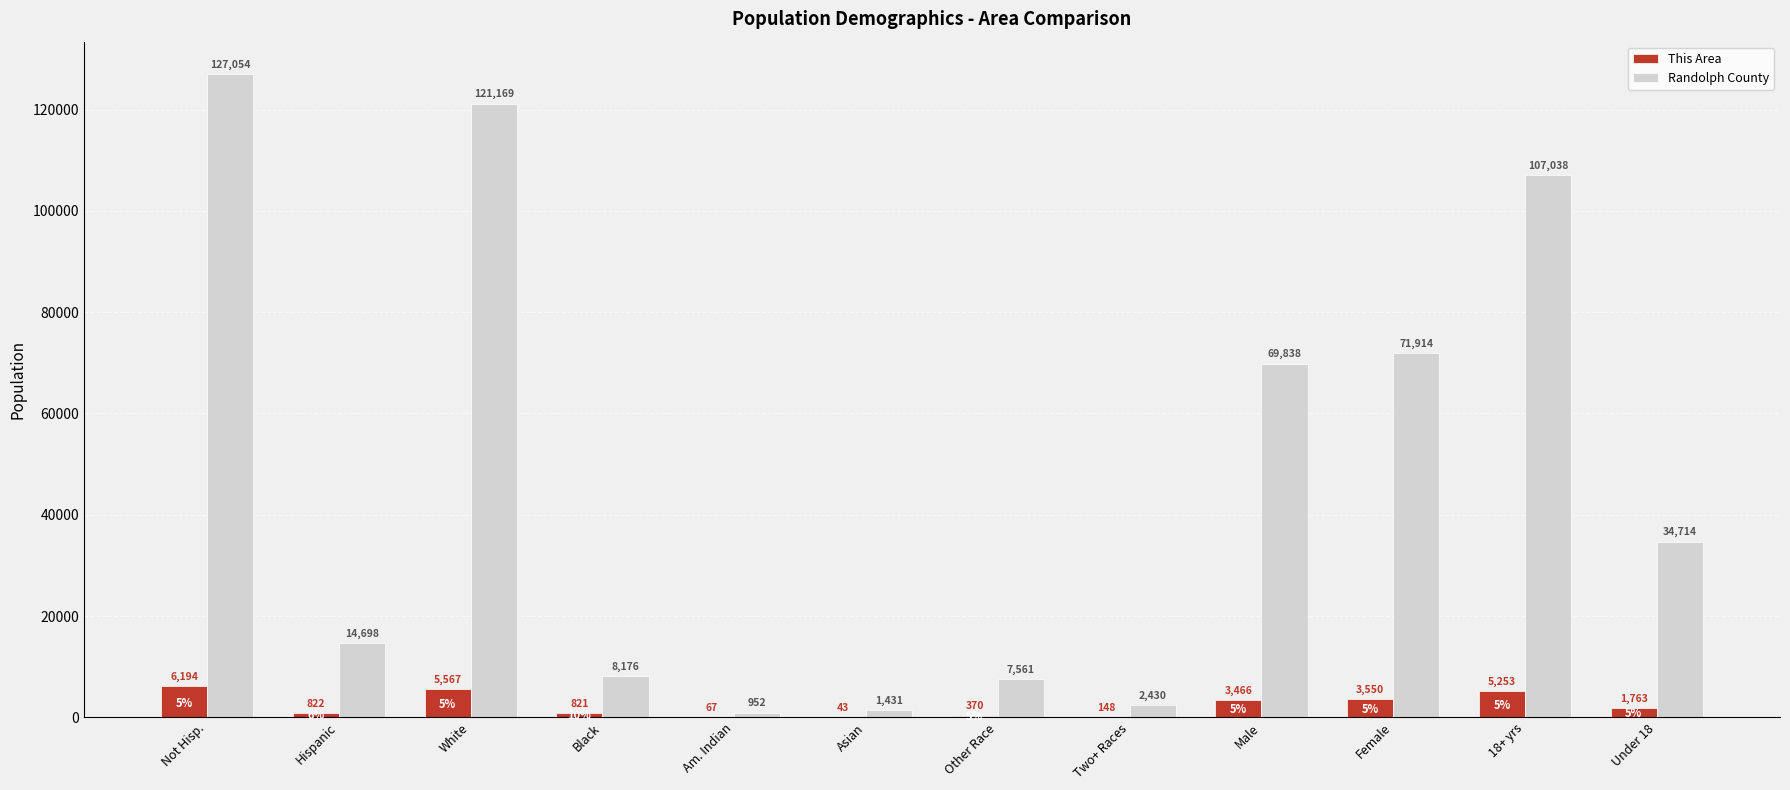

At which label does Randolph County first exceed 34714?

Not Hisp.